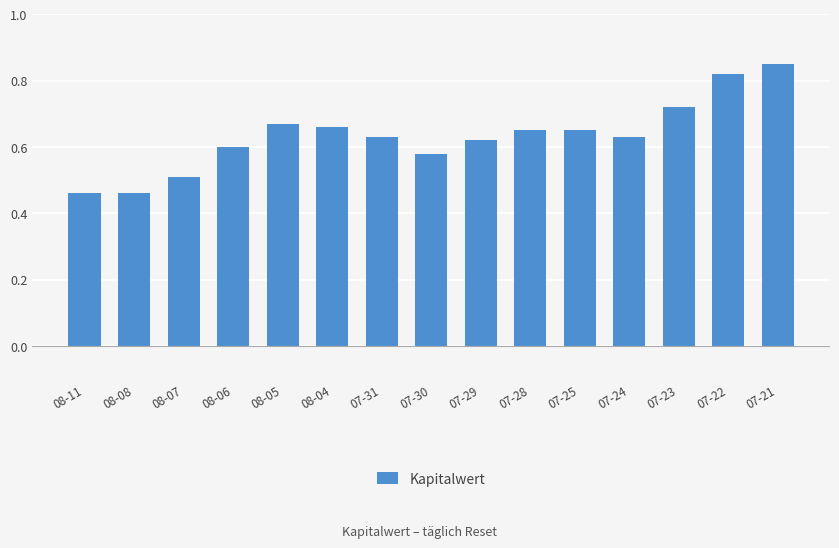

True or false: the data shows 0.8 at 08-06.

False